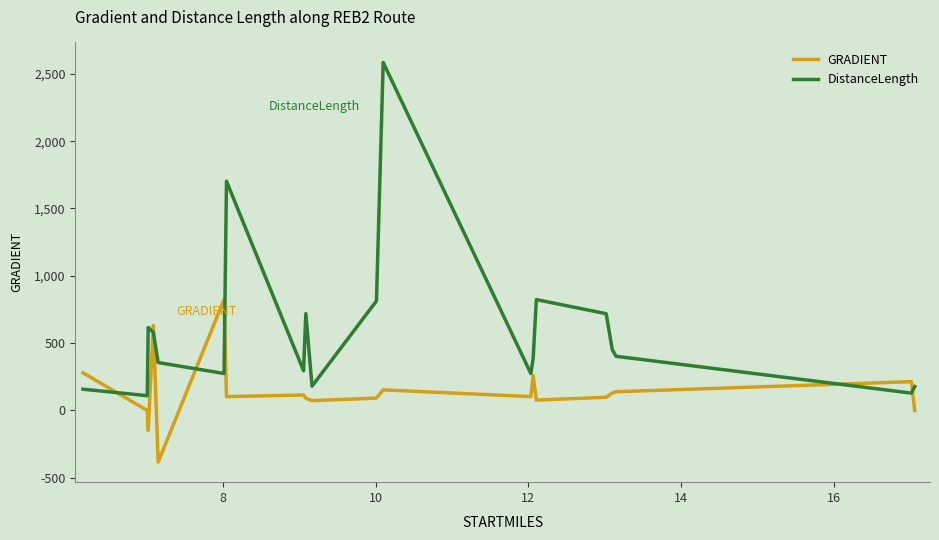

How many intersections are there between DistanceLength and GRADIENT?

7